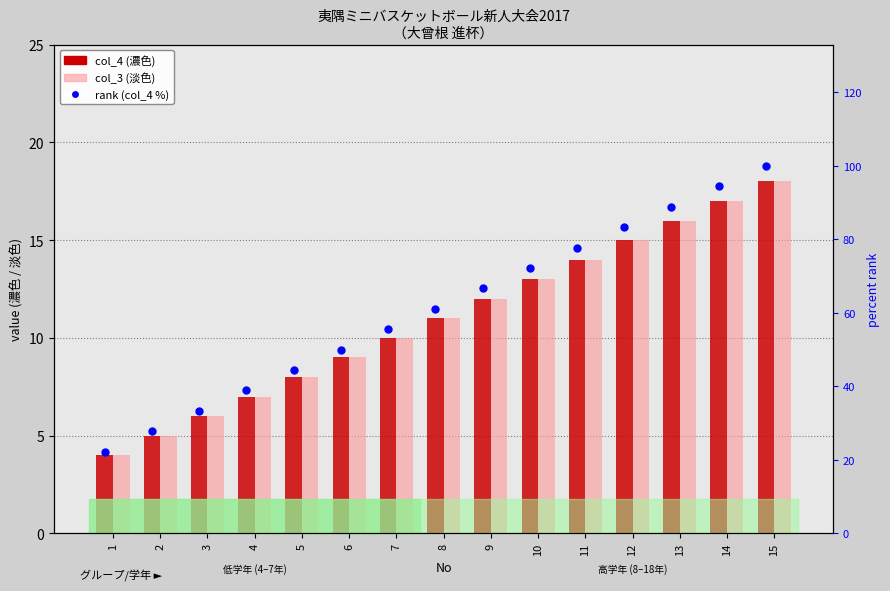

Is the value of col_3 (淡色) at 8 greater than the value of rank (col_4 %) at 7?

No